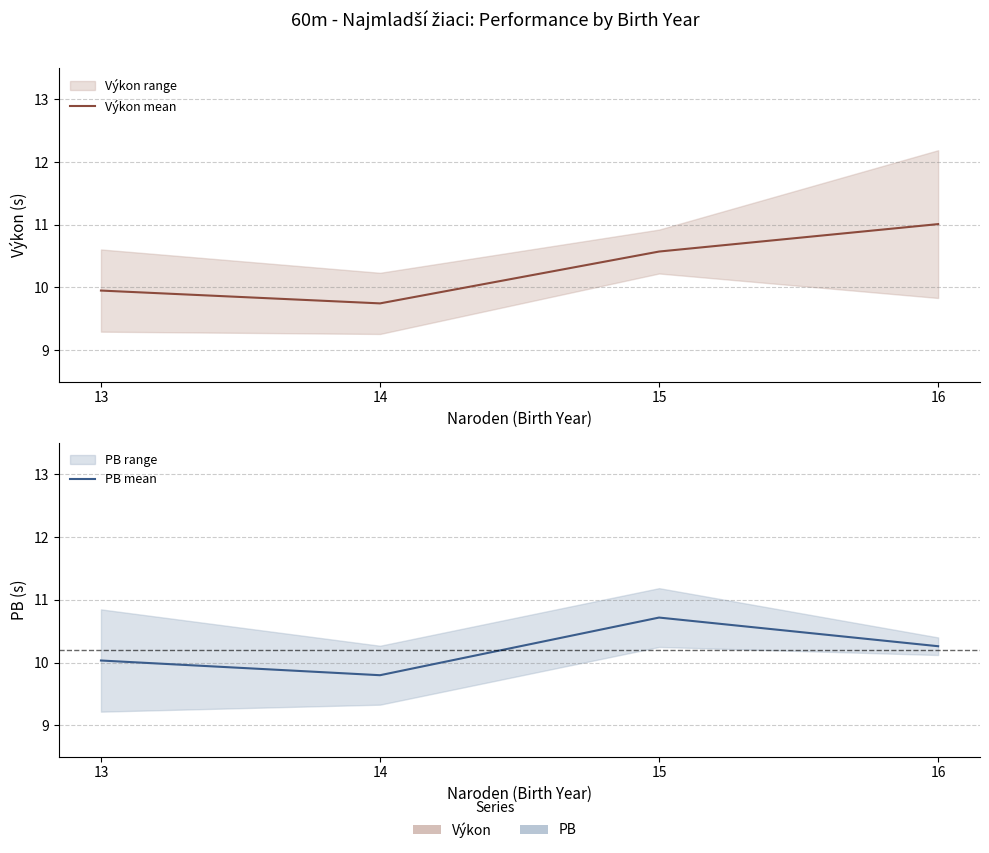

Rank the categories by Výkon mean value from lowest to highest.

14, 13, 15, 16